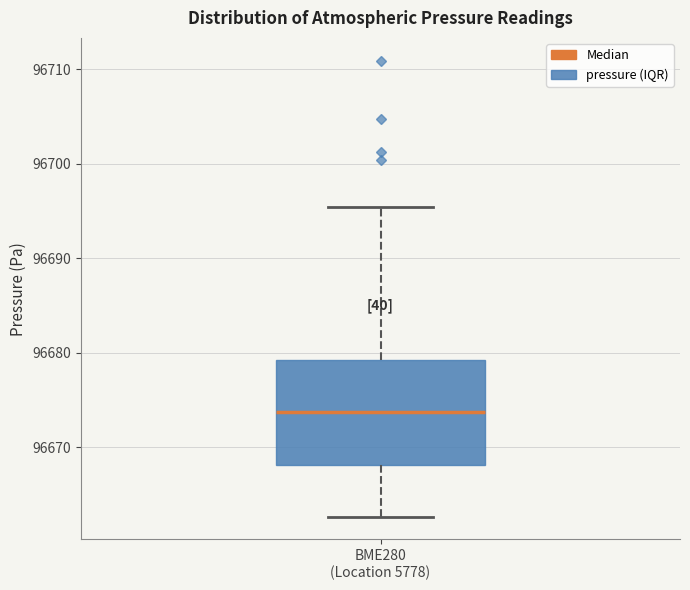

Where is the lower edge of the box for BME280 (Location 5778) on the y-axis? The values are not printed on the chart, so give them approximately, as read against the axis.

96668